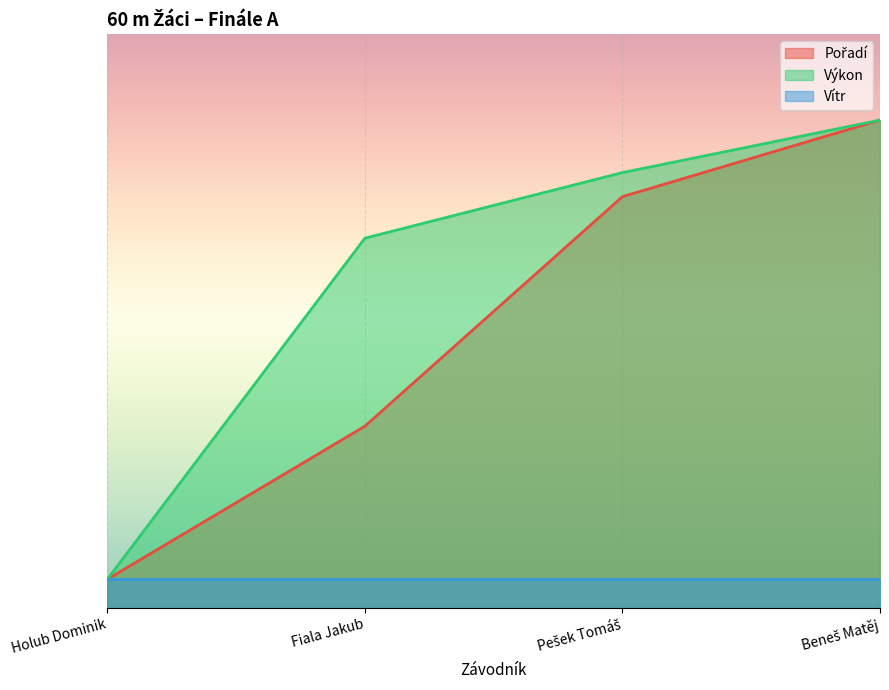

What is the approximate value of Pořadí at Pešek Tomáš?

7.2